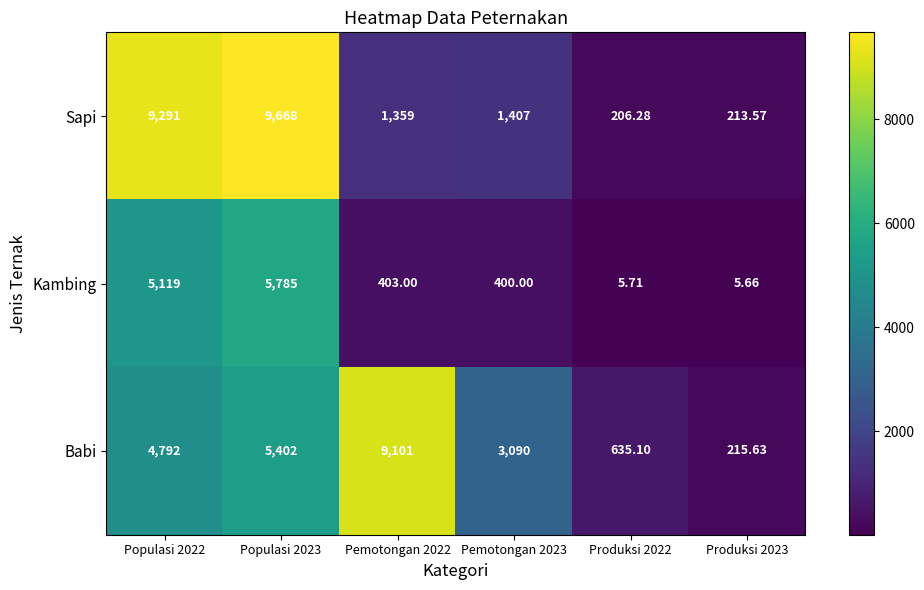

Is the value of Sapi at Produksi 2022 greater than the value of Babi at Produksi 2022?

No